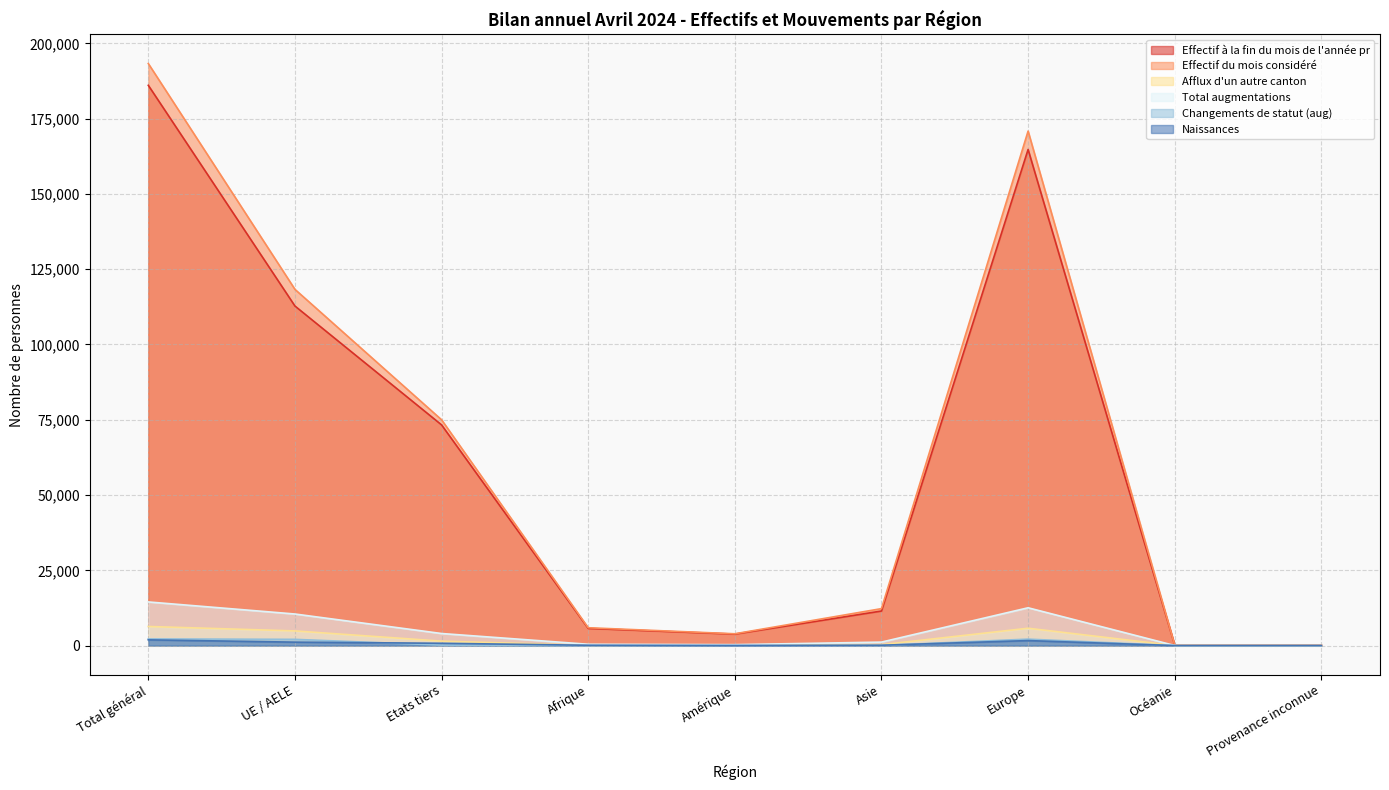

Which series has the largest range (max minus min)?

Effectif du mois considéré